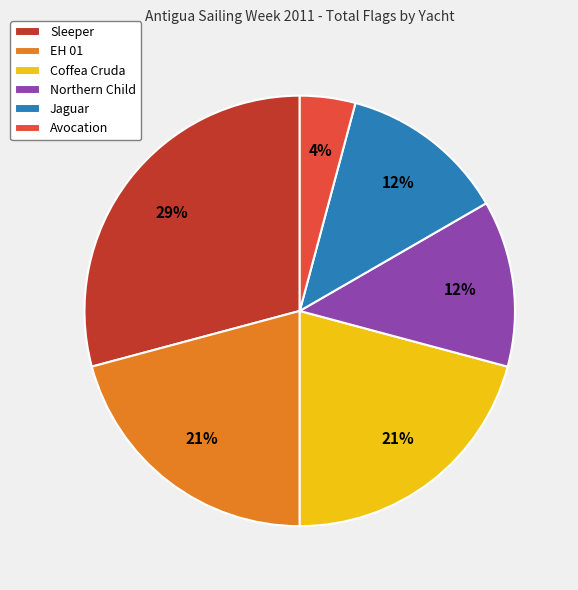

To the nearest percent, what percentage of the pie is Northern Child?

13%